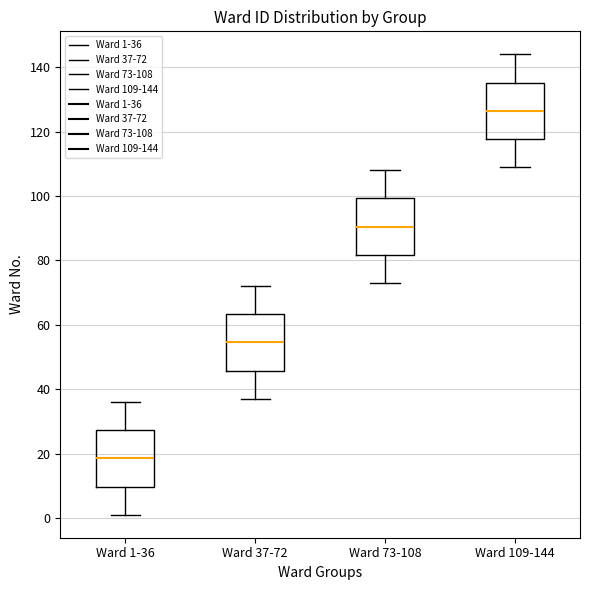

Reading left to right, read every box against the y-axis: the position of its median line, the range the box covers, and the ends of its whiskers. The values are not printed on the chart, so give them approximately, as read against the axis.

Ward 1-36: median 18, box 10 to 28, whiskers 2 to 36
Ward 37-72: median 54, box 46 to 64, whiskers 38 to 72
Ward 73-108: median 90, box 82 to 100, whiskers 74 to 108
Ward 109-144: median 126, box 118 to 136, whiskers 110 to 144